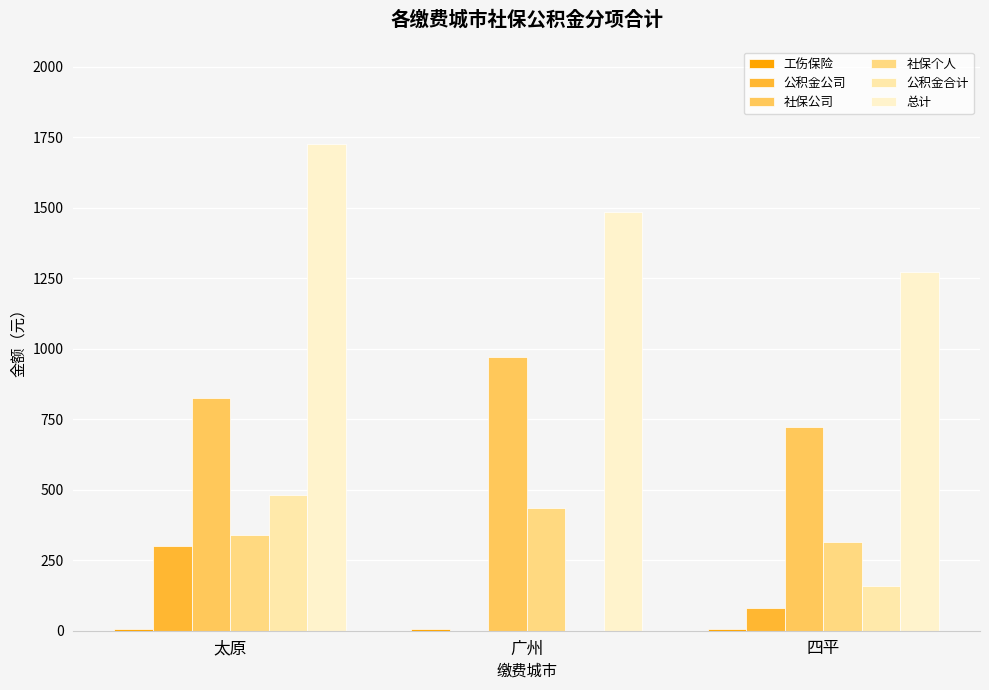

How many series are shown in this chart?

6